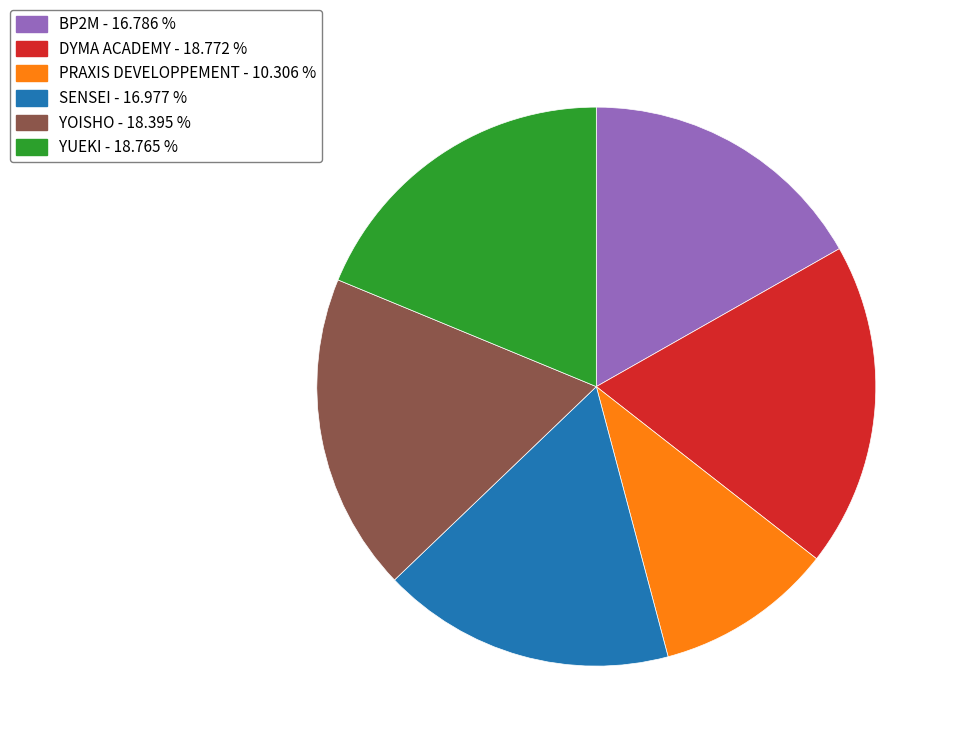

Do PRAXIS DEVELOPPEMENT and YUEKI together represent more than half of the pie?

No